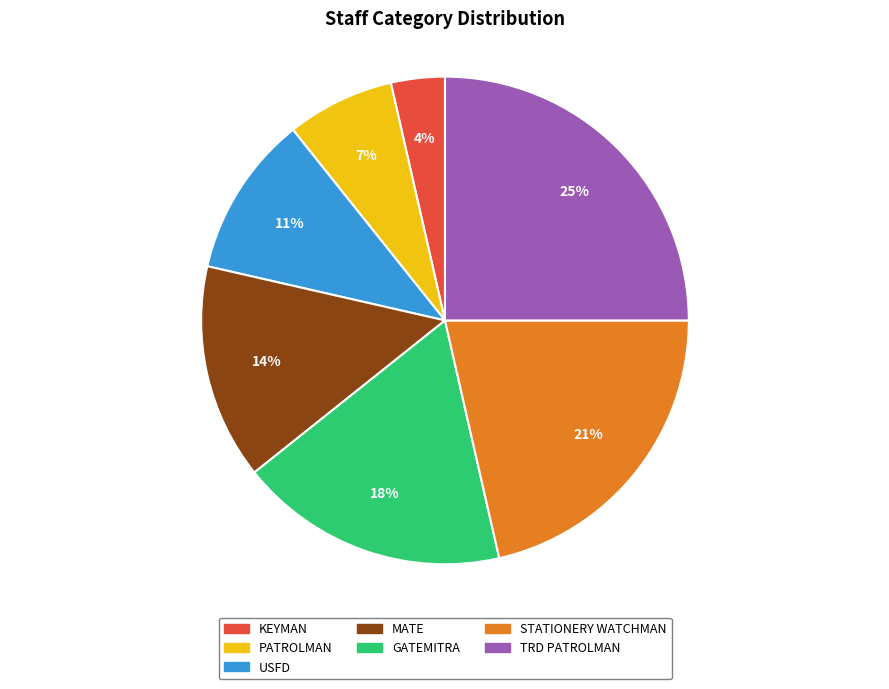

How many segments does this pie chart have?

7